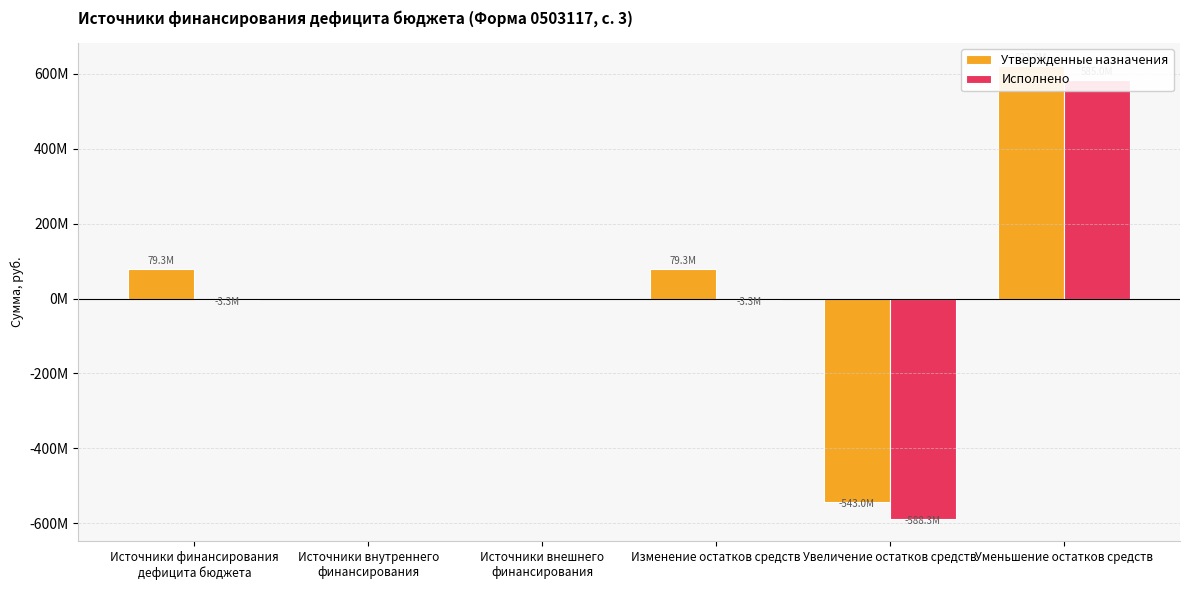

What is the label of the 6th bar from the right?

Источники финансирования
дефицита бюджета